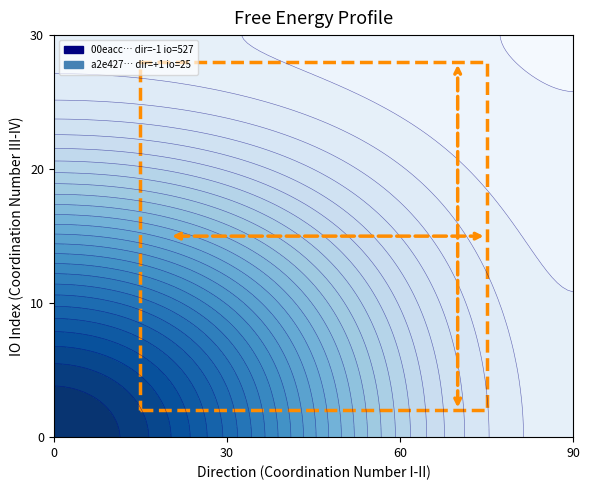

Rank the series by their maximum value, from highest to lowest.

00eacc908ce7fc40dcc3e2bfca1832f02497e46, a2e427dff13f99ffd169618c82017c679a57d18